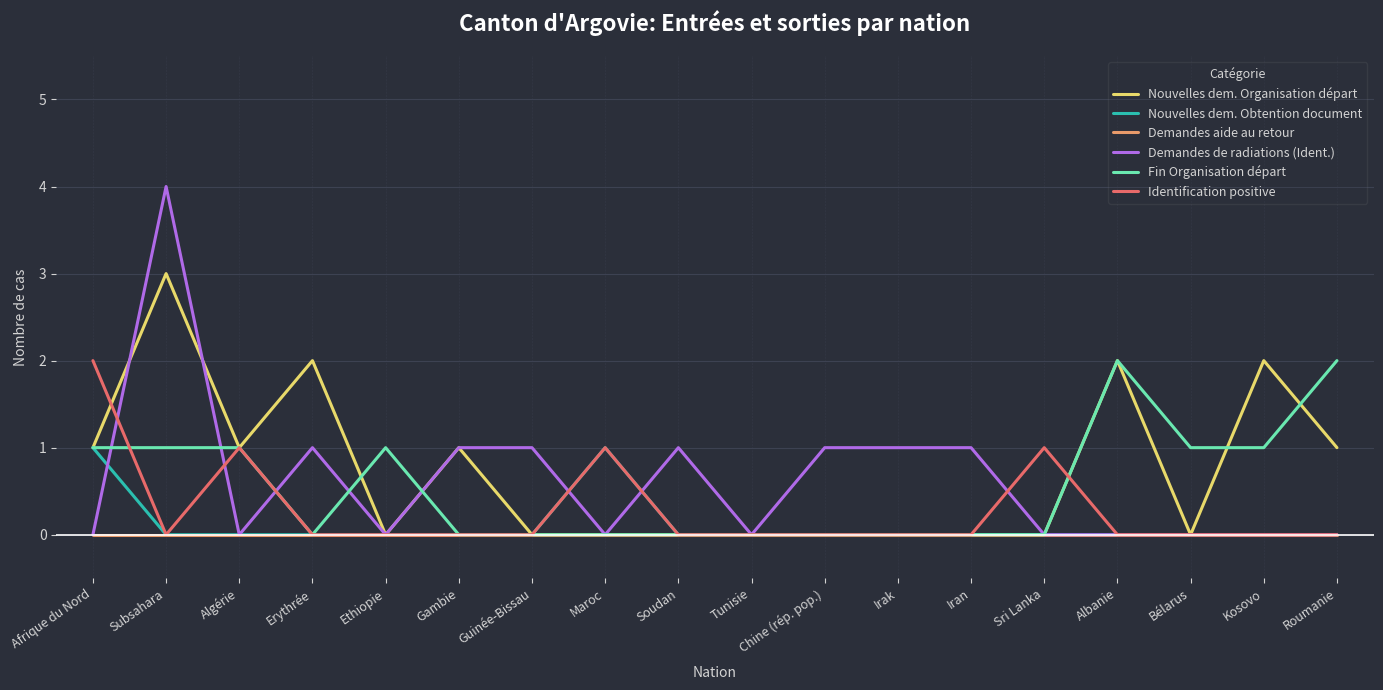

The Identification positive series shows 1 at Guinée-Bissau. True or false?

False